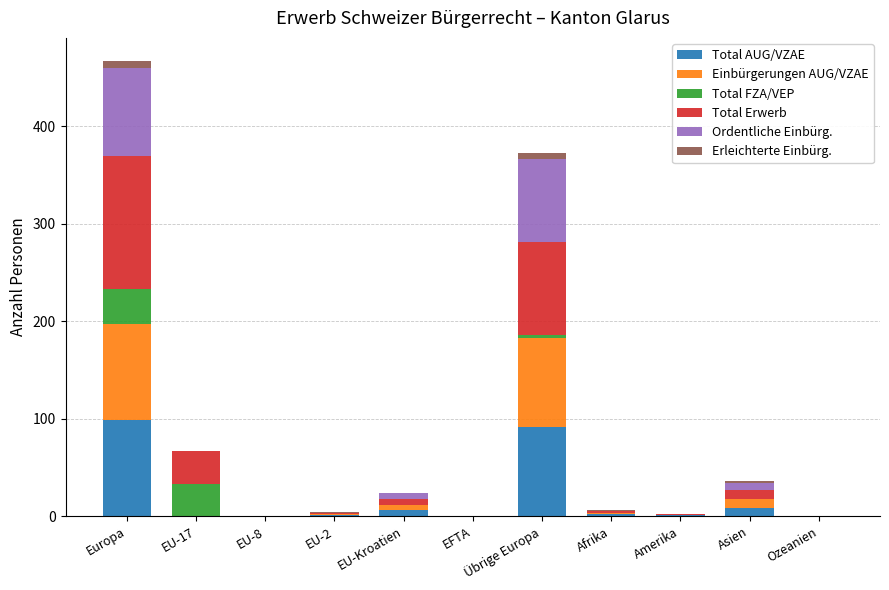

The value of Total AUG/VZAE at Übrige Europa is 160. True or false?

False